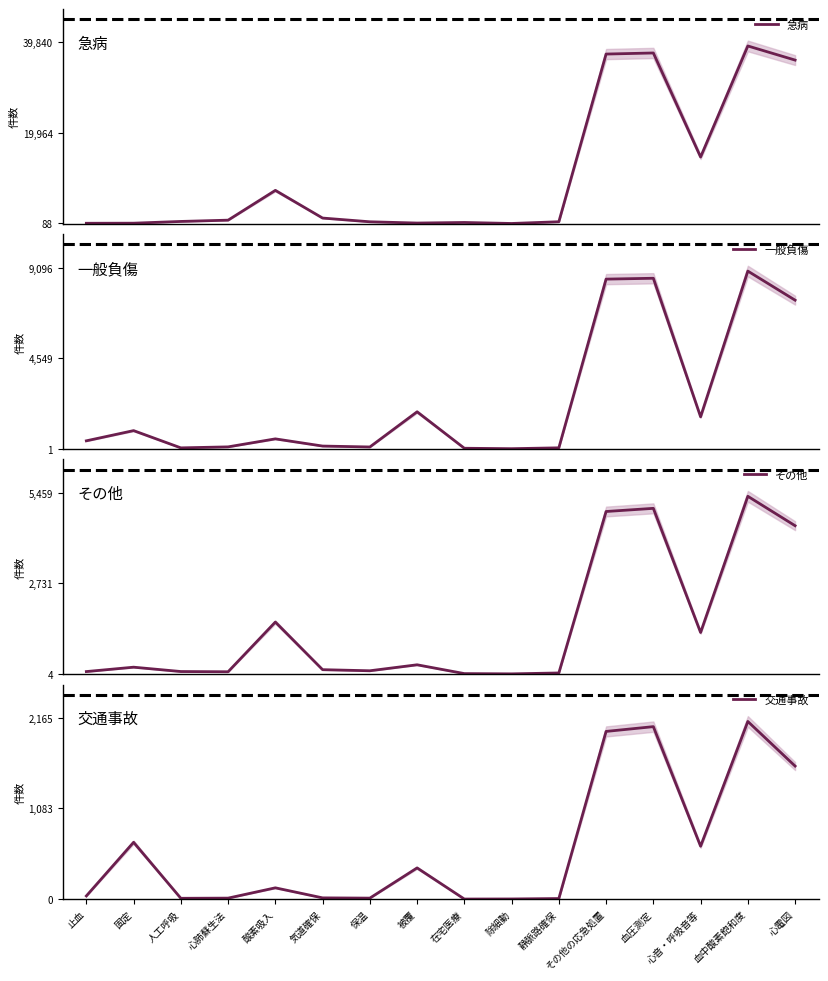

Count the number of categories in the chart.

16